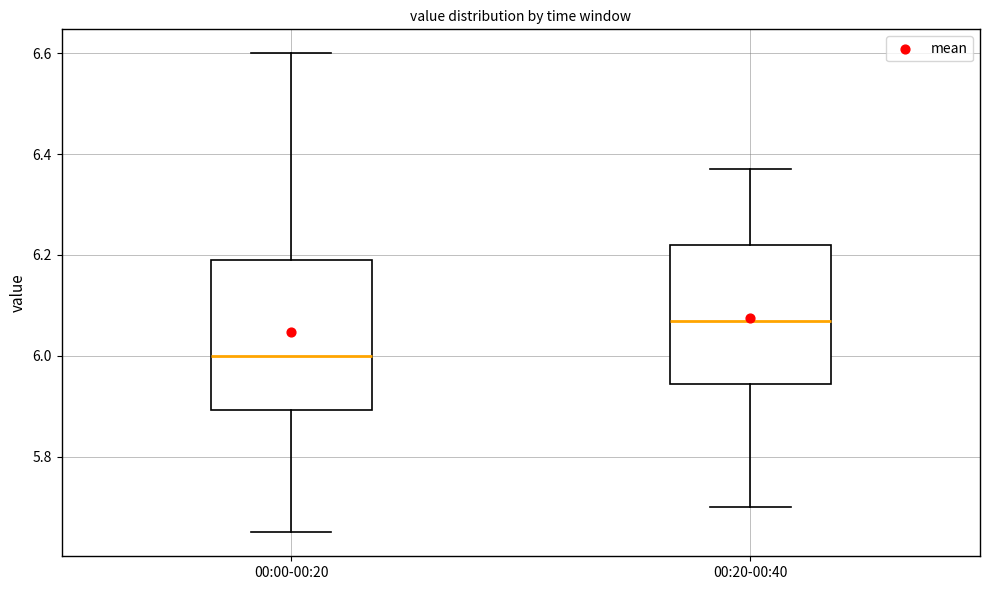

Comparing the boxes themselves (not the whiskers), which one is the tallest?

00:00-00:20